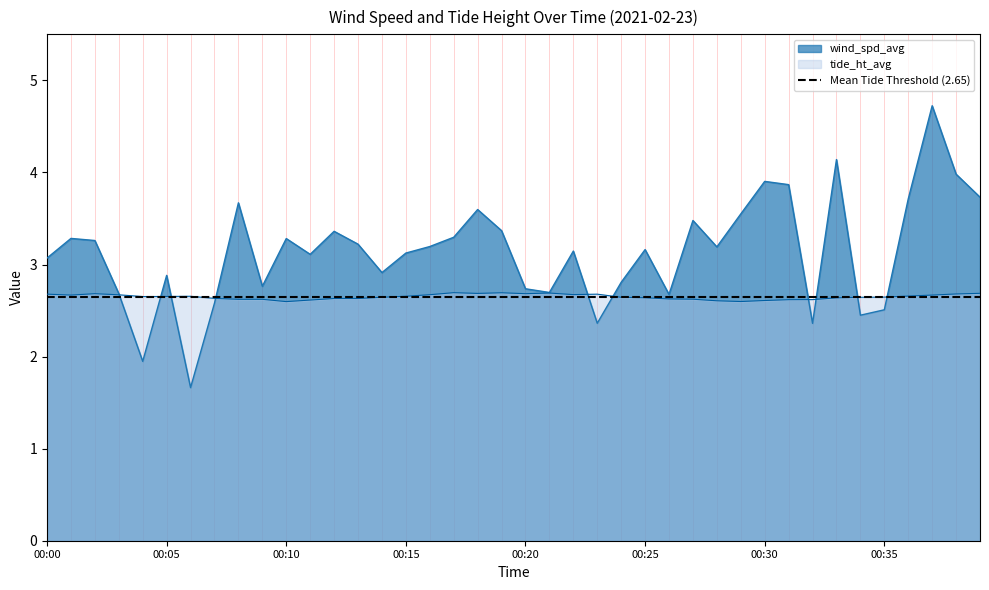

Is it true that tide_ht_avg equals 3.8 at 00:09?

False